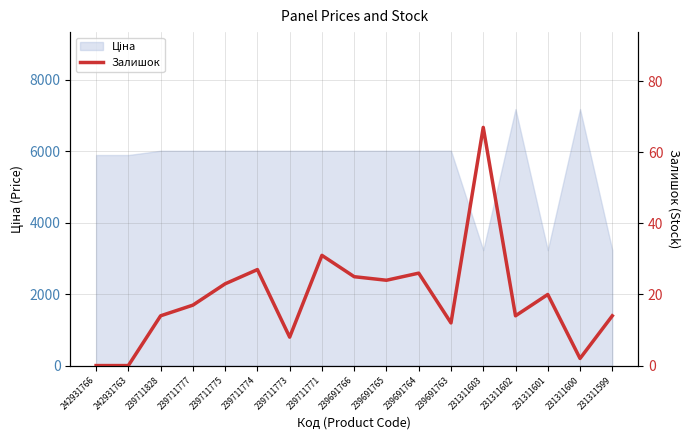

How many lines are shown in the chart?

1